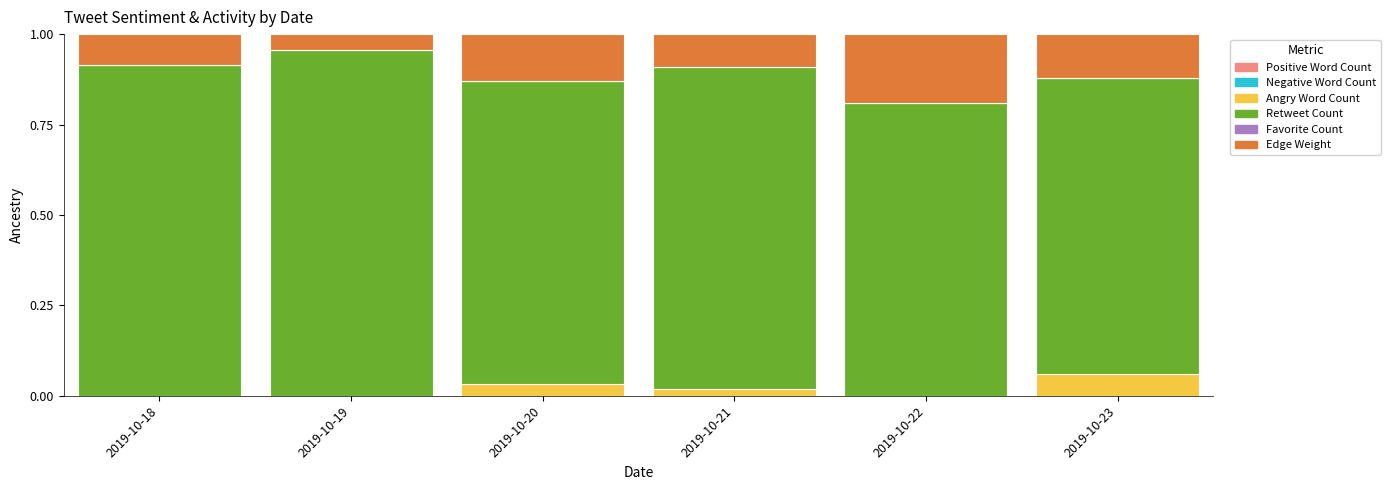

Count the number of categories in the chart.

6